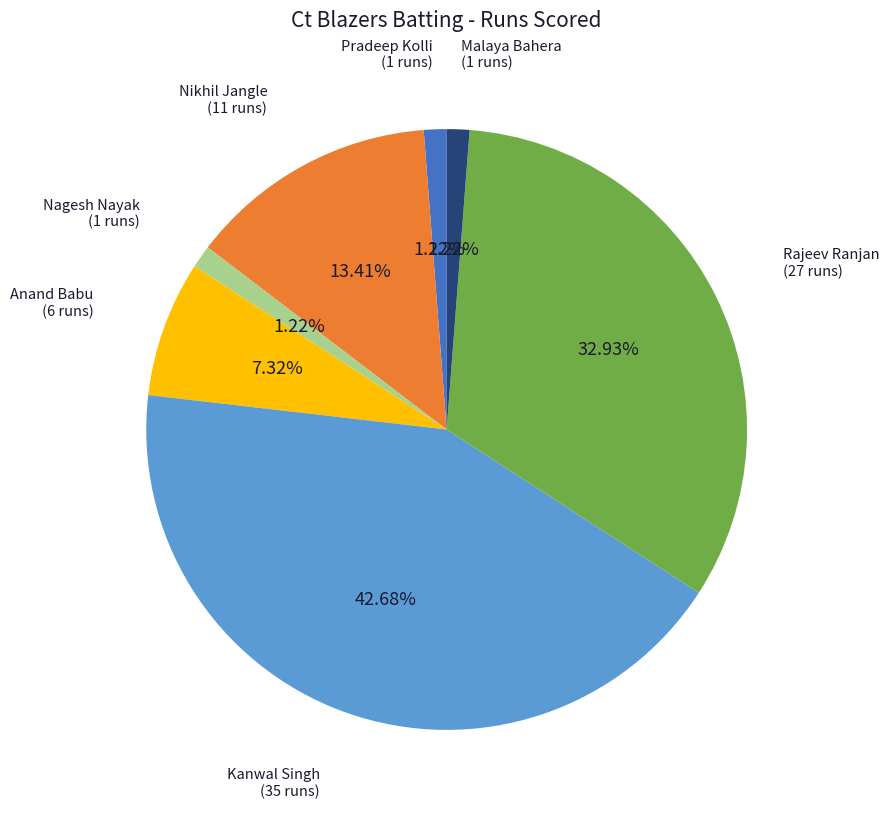

Does any single category account for the majority?

No